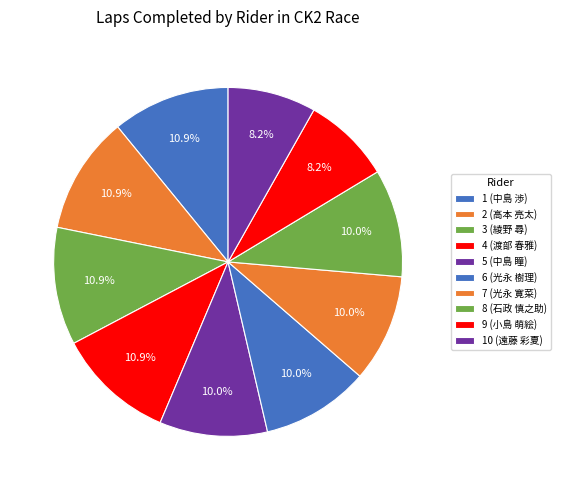

Is there any slice that represents more than half of the pie?

No